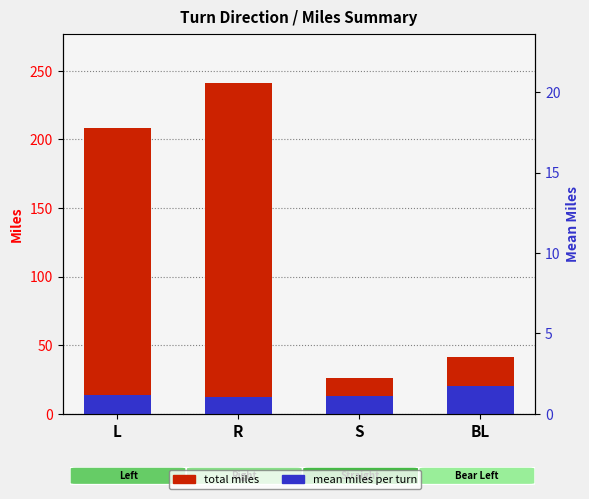

What position from the left is L?

1